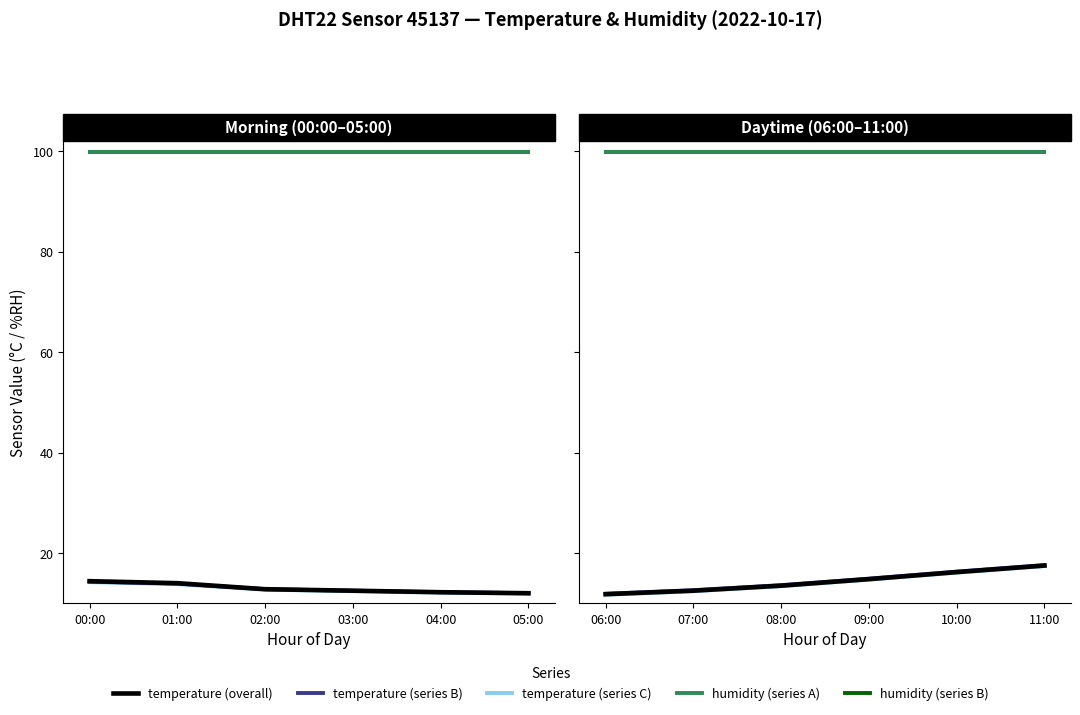

What is the value of the temperature (series C) point at the 2nd from the left?

12.4